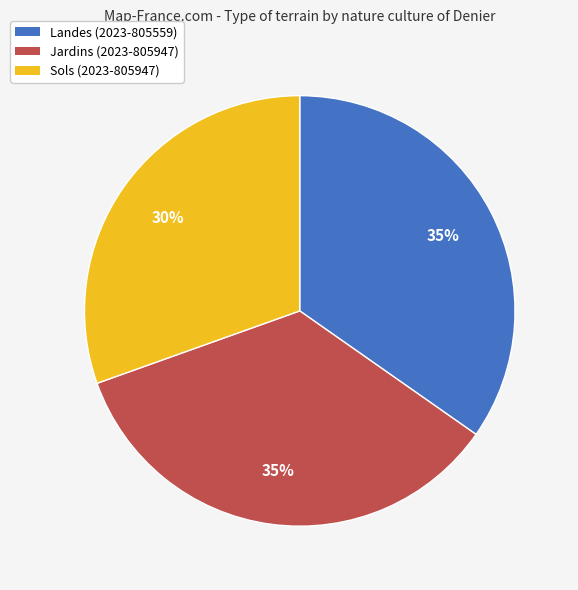

Which slice is the smallest?

Sols (2023-805947)